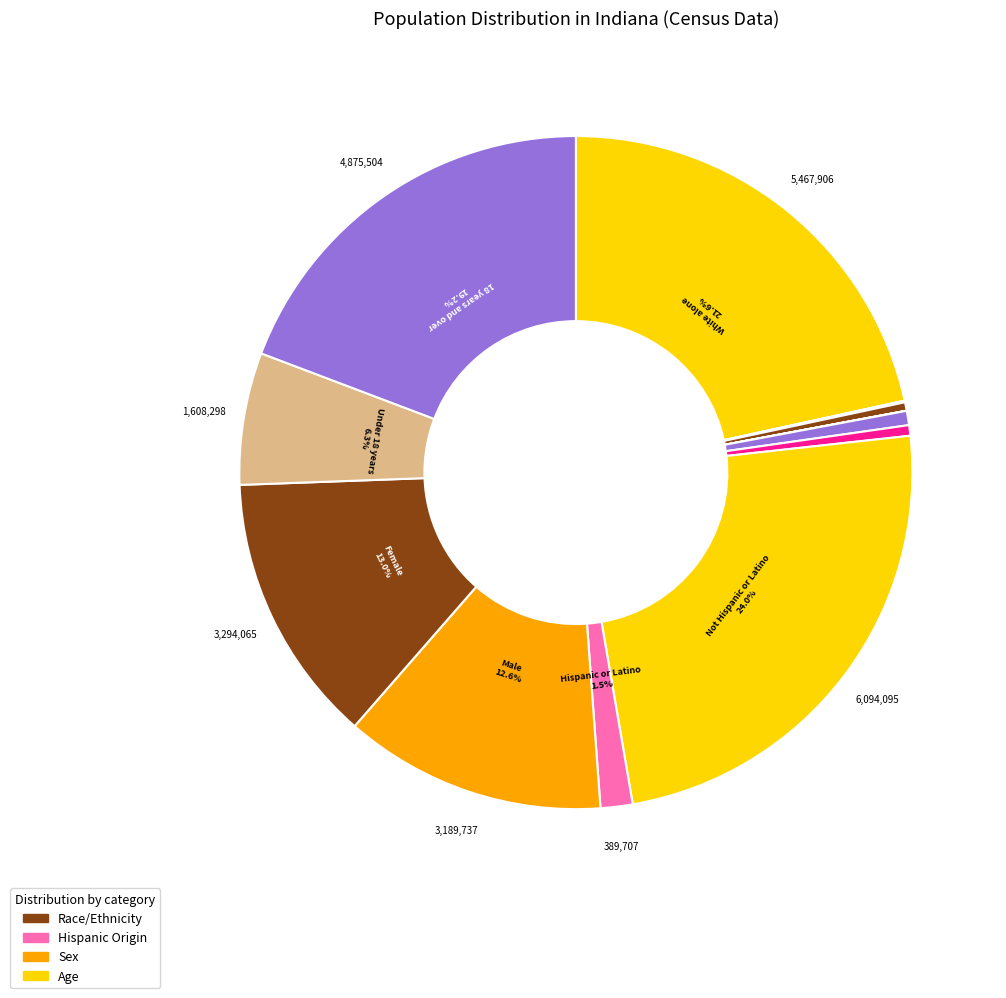

Which category has the smallest portion of the pie?

Black or African American alone